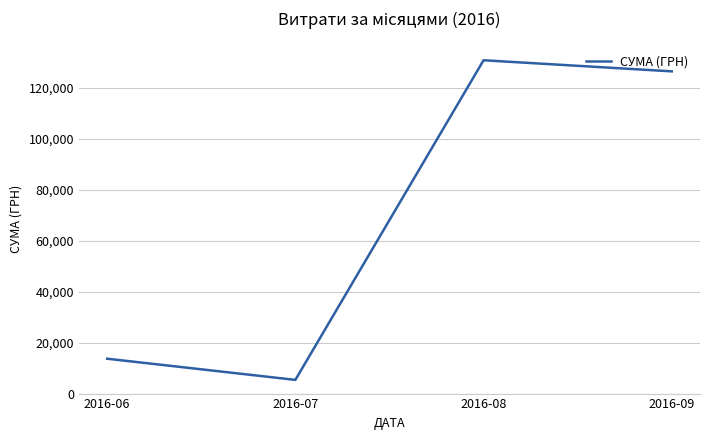

Does the chart have visible grid lines?

Yes